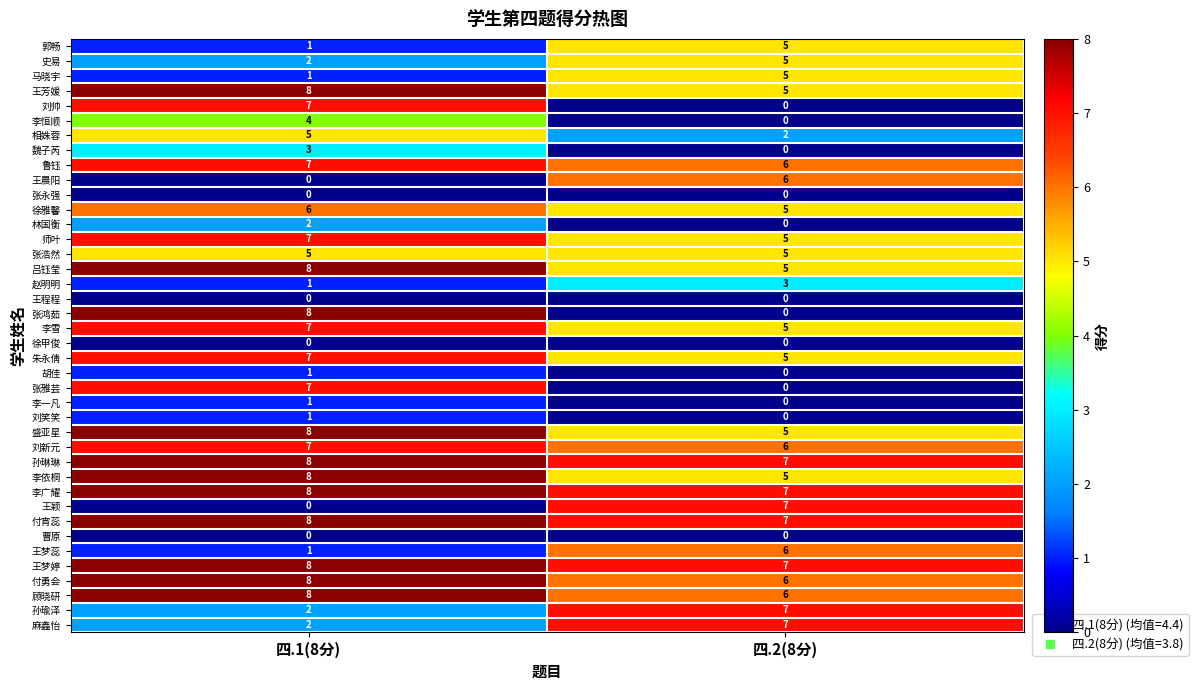

List the labels in order of 李广耀 value, largest first.

四.1(8分), 四.2(8分)